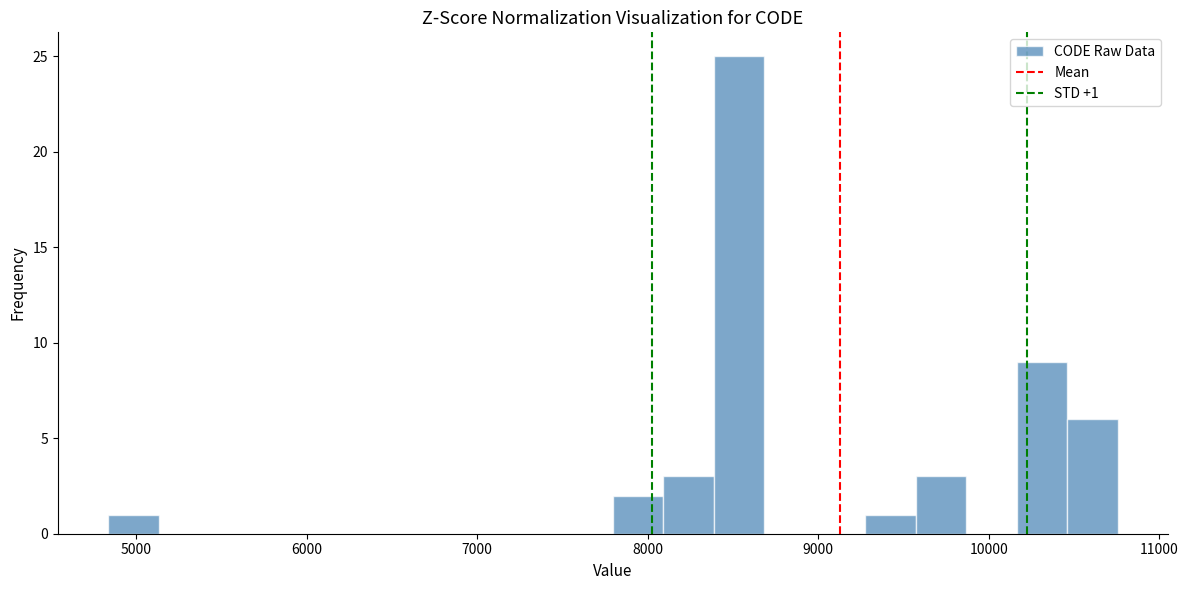

Around what value on the x-axis is the tallest bar? Give the approximate position of its centre, as read against the axis.

8500